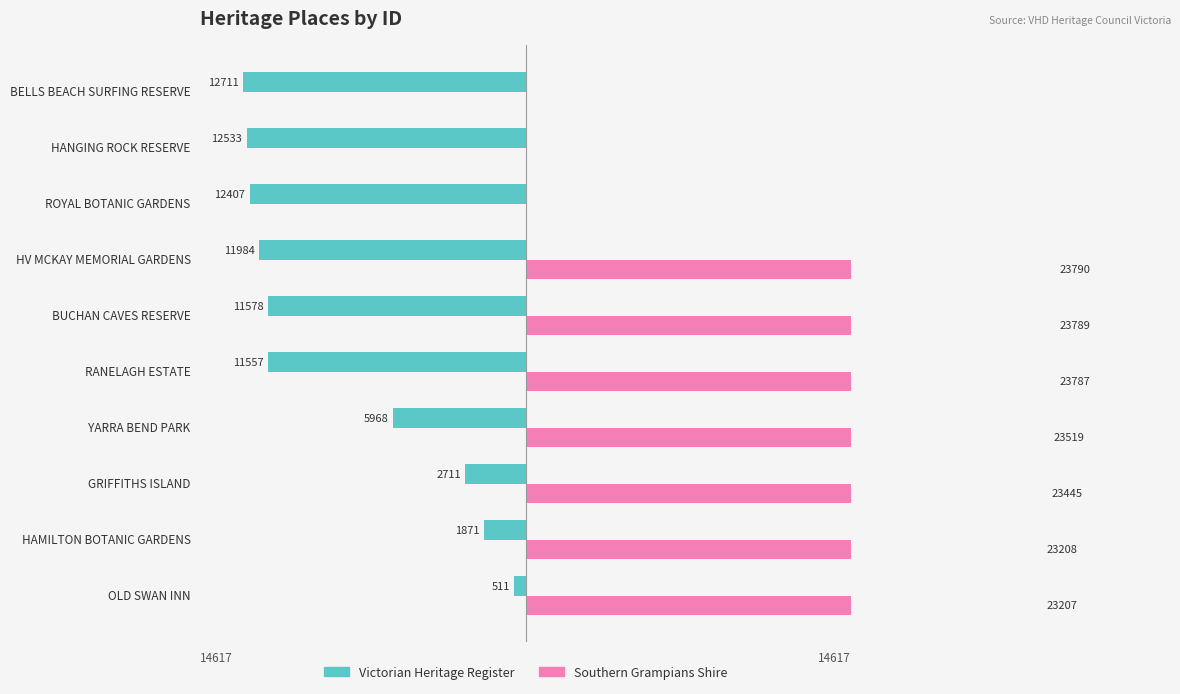

Reading left to right, extract all data points from this chart.

Victorian Heritage Register: -511	-1871	-2711	-5968	-11557	-11578	-11984	-12407	-12533	-12711
Southern Grampians Shire: 23207	23208	23445	23519	23787	23789	23790	0	0	0